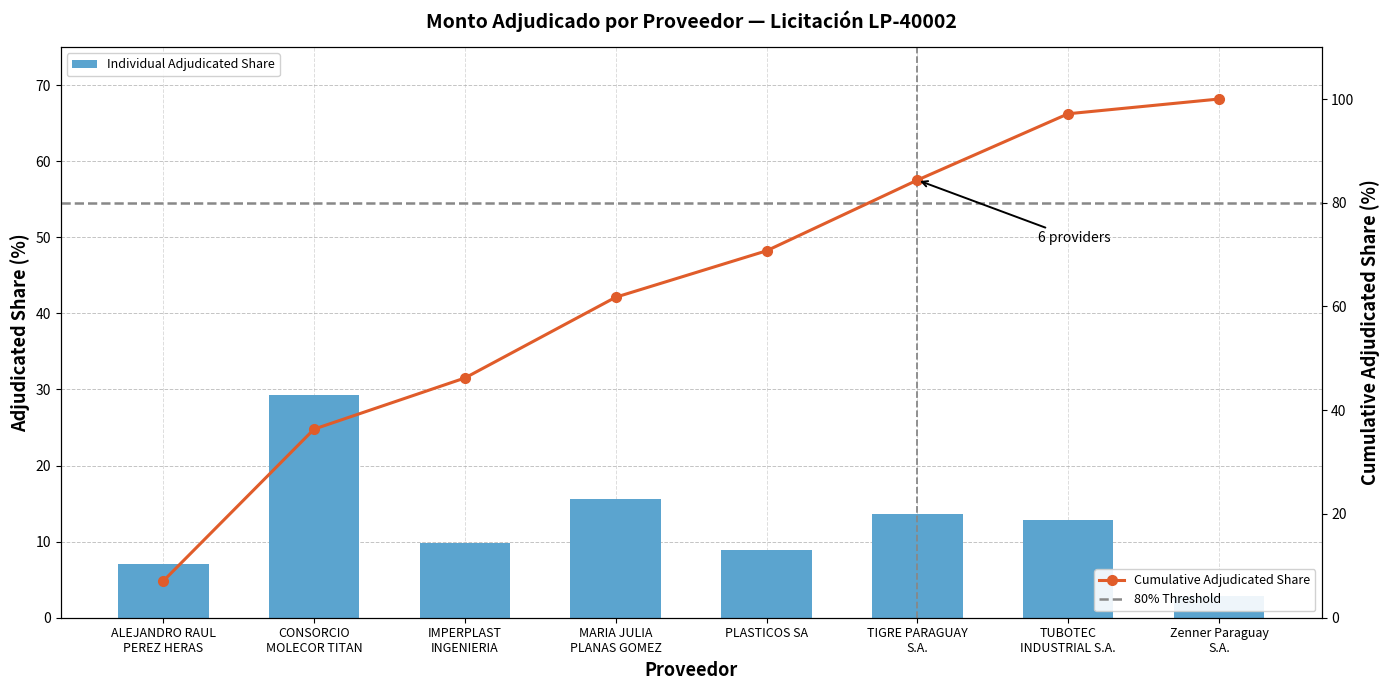

Where is the data nearest to the value 16?

MARIA JULIA
PLANAS GOMEZ